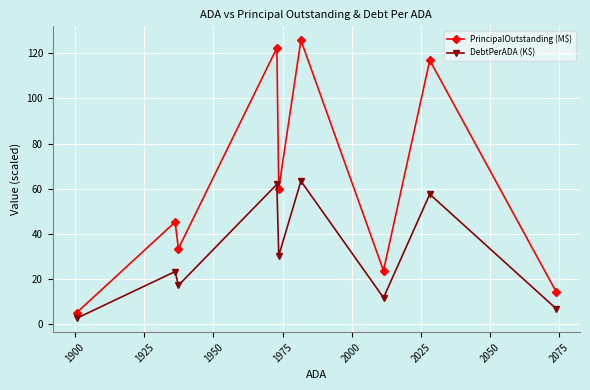

How many interior local valleys does the PrincipalOutstanding (M$) series have?

3